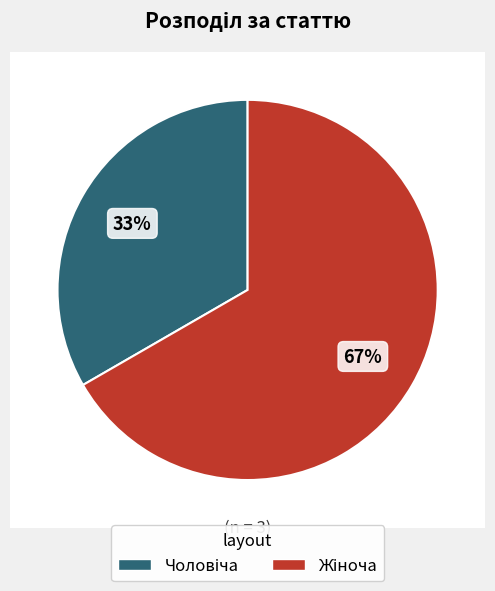

To the nearest percent, what is the combined percentage of Чоловіча and Жіноча?

100%